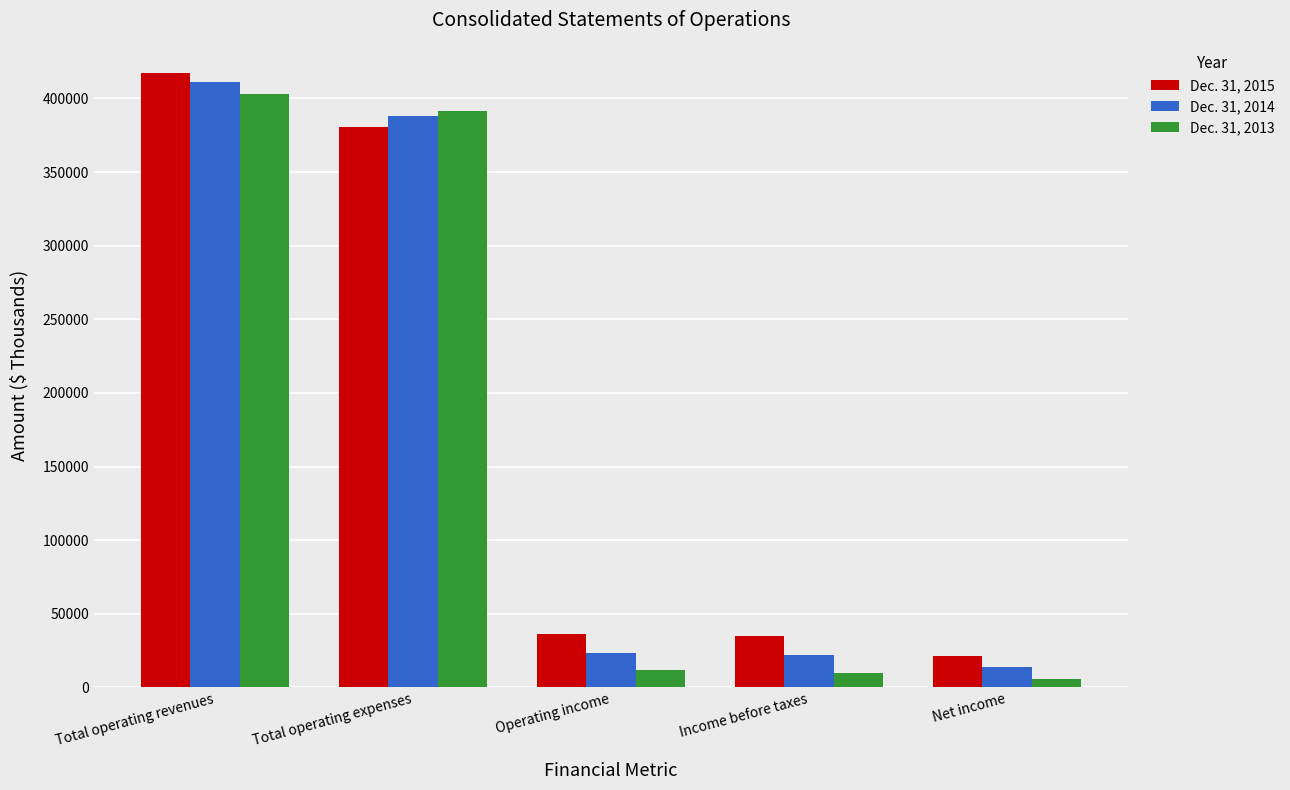

Where is Dec. 31, 2015 nearest to the value 219243?

Total operating expenses